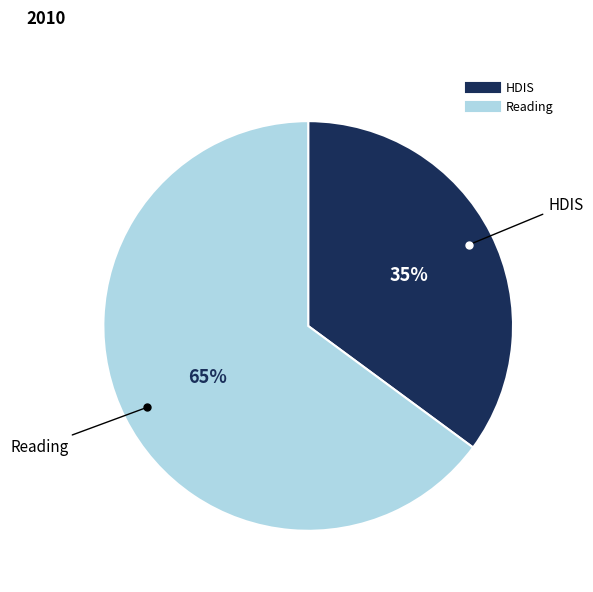

Rank the categories by value from highest to lowest.

Reading, HDIS